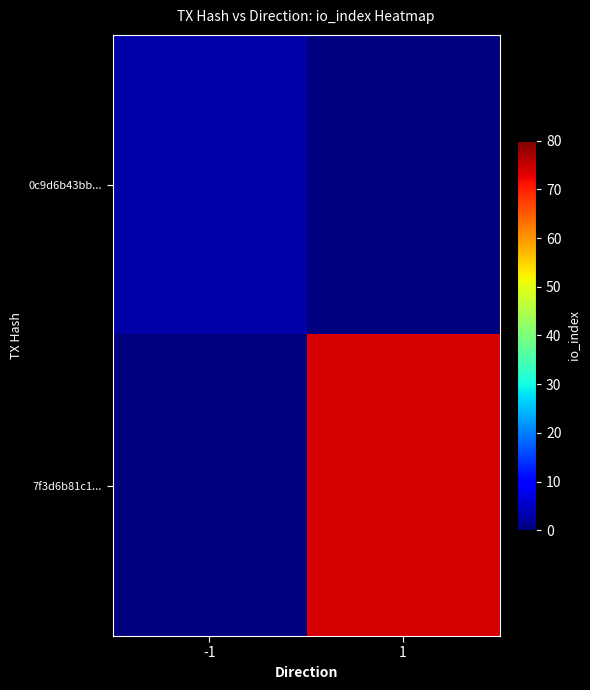

Reading left to right, extract all data points from this chart.

0c9d6b43bb...: -1=3	1=0
7f3d6b81c1...: -1=0	1=74